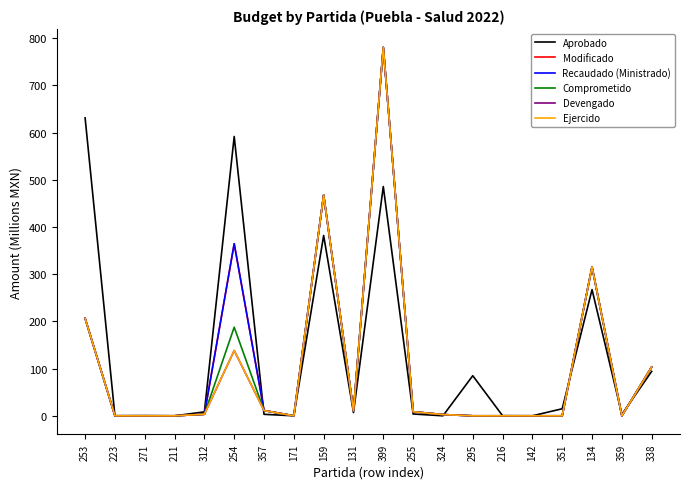

What is the difference between the maximum and second lowest values in the Comprometido series?

780.7